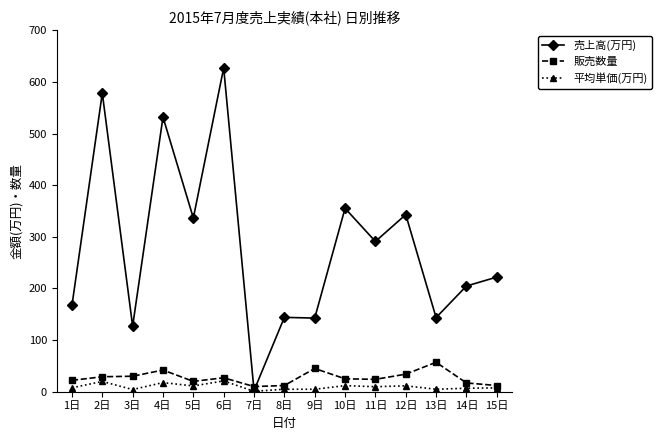

How many times do 売上高(万円) and 販売数量 cross each other?

2